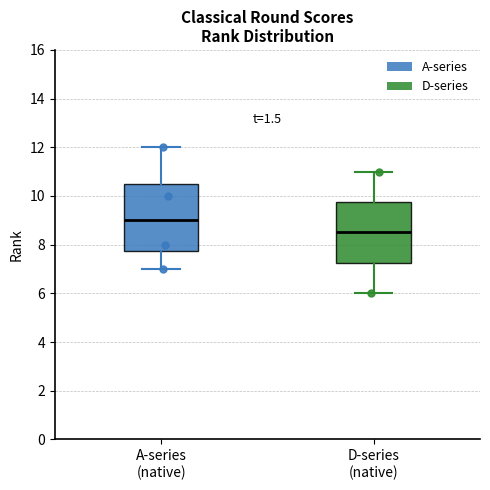

Reading left to right, read every box against the y-axis: the position of its median line, the range the box covers, and the ends of its whiskers. The values are not printed on the chart, so give them approximately, as read against the axis.

A-series (native): median 9.0, box 7.8 to 10.6, whiskers 7.0 to 12.0
D-series (native): median 8.6, box 7.2 to 9.8, whiskers 6.0 to 11.0